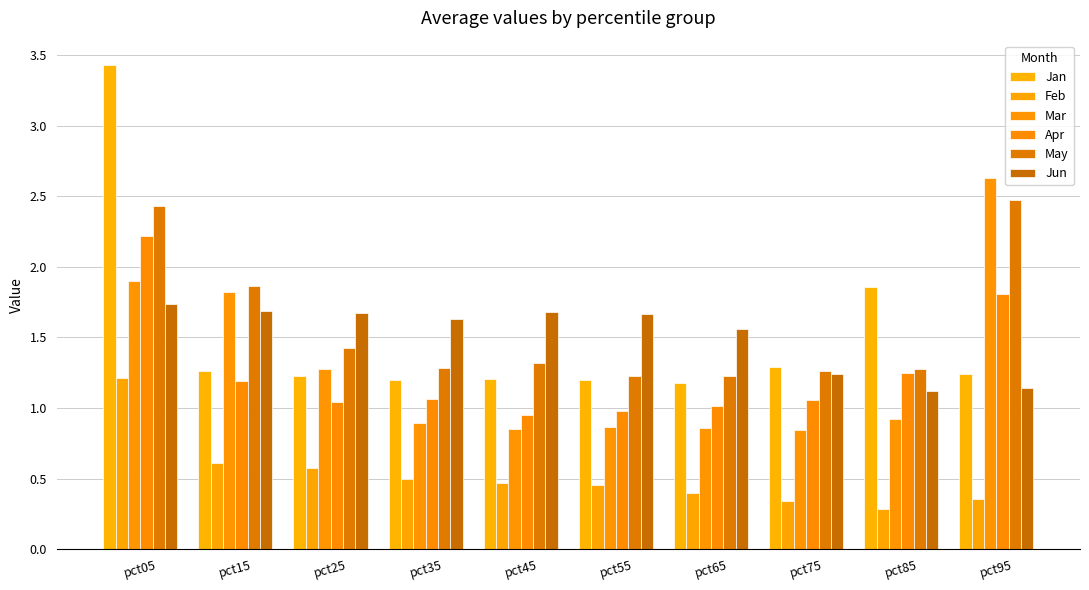

True or false: Mar has a value of 2.8 at pct15.

False